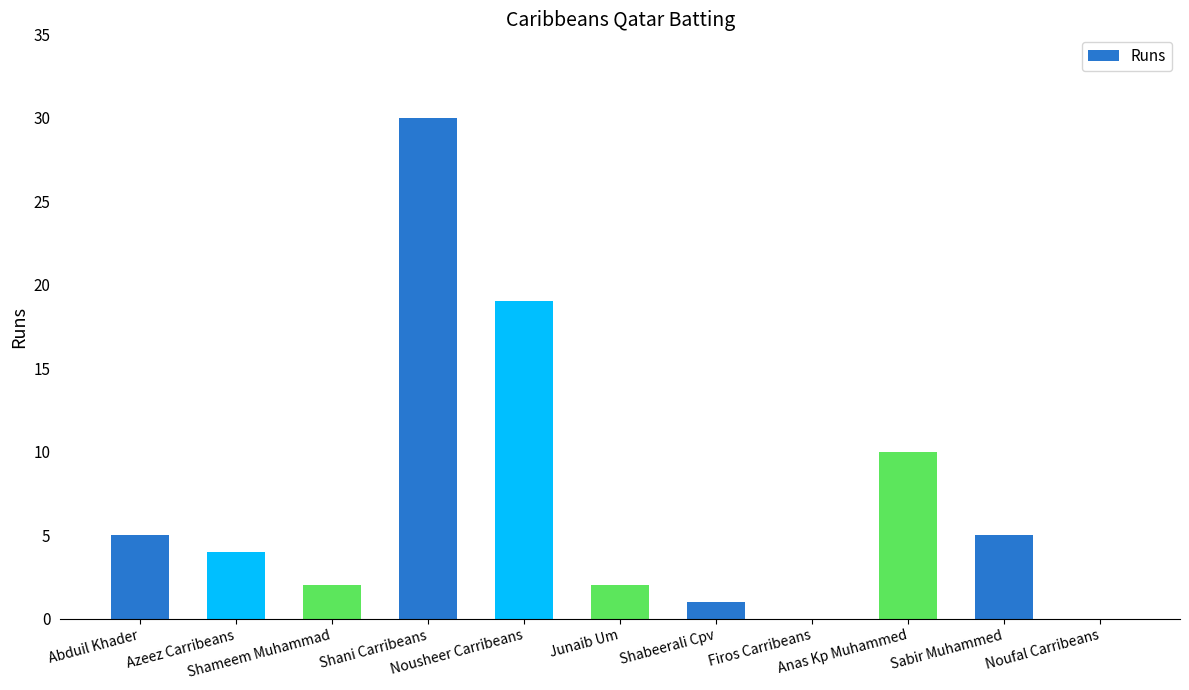

Are the bars horizontal?

No